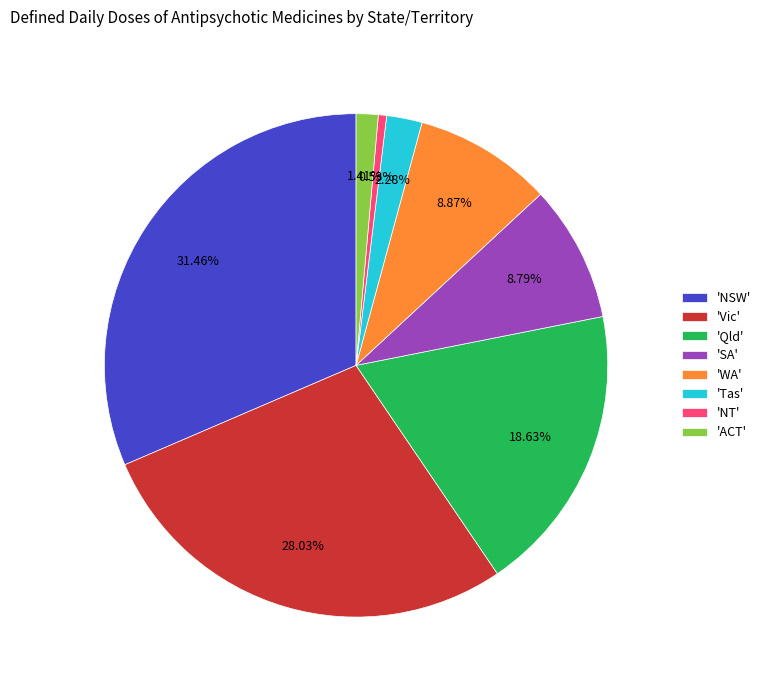

To the nearest percent, what is the average slice percentage?

12%